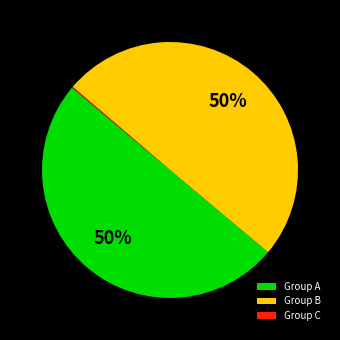

To the nearest percent, what percentage of the pie is Group A?

50%